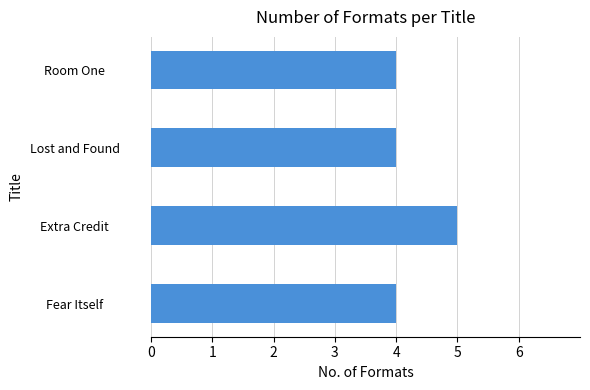

What is the maximum value shown in the chart?

5